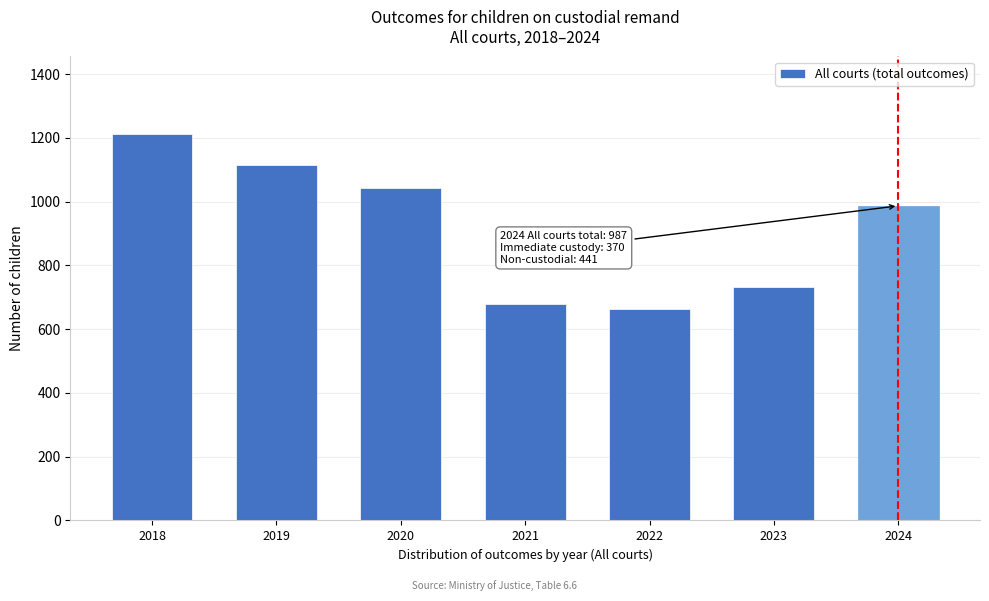

Reading left to right, list all the values displayed in this chart.

2018=1213	2019=1114	2020=1044	2021=680	2022=662	2023=733	2024=987